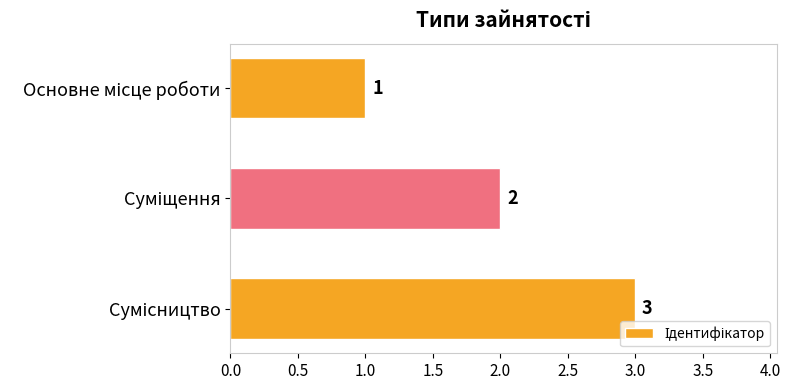

Count the values in the range 1 to 3.

3